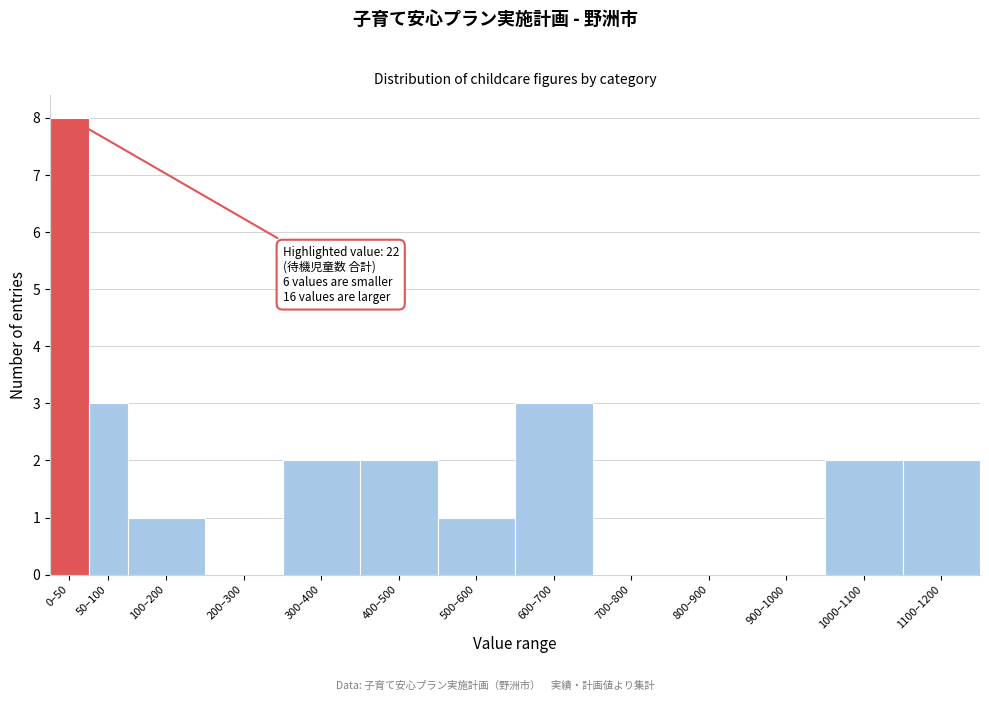

Reading left to right, list all the values displayed in this chart.

0–50=8	50–100=3	100–200=1	200–300=0	300–400=2	400–500=2	500–600=1	600–700=3	700–800=0	800–900=0	900–1000=0	1000–1100=2	1100–1200=2